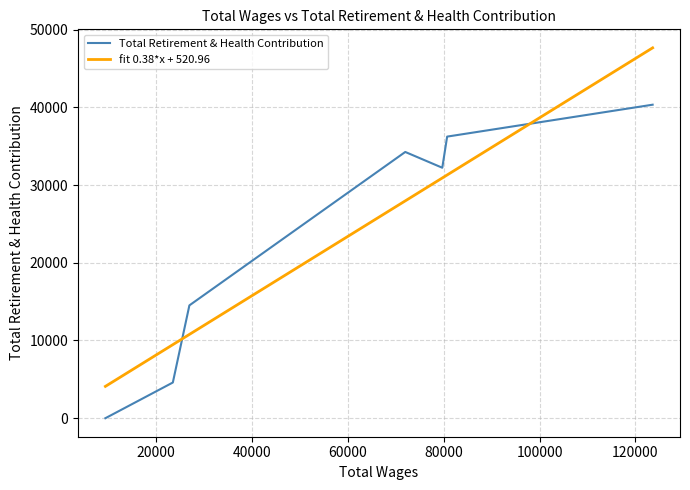

How many lines are shown in the chart?

1